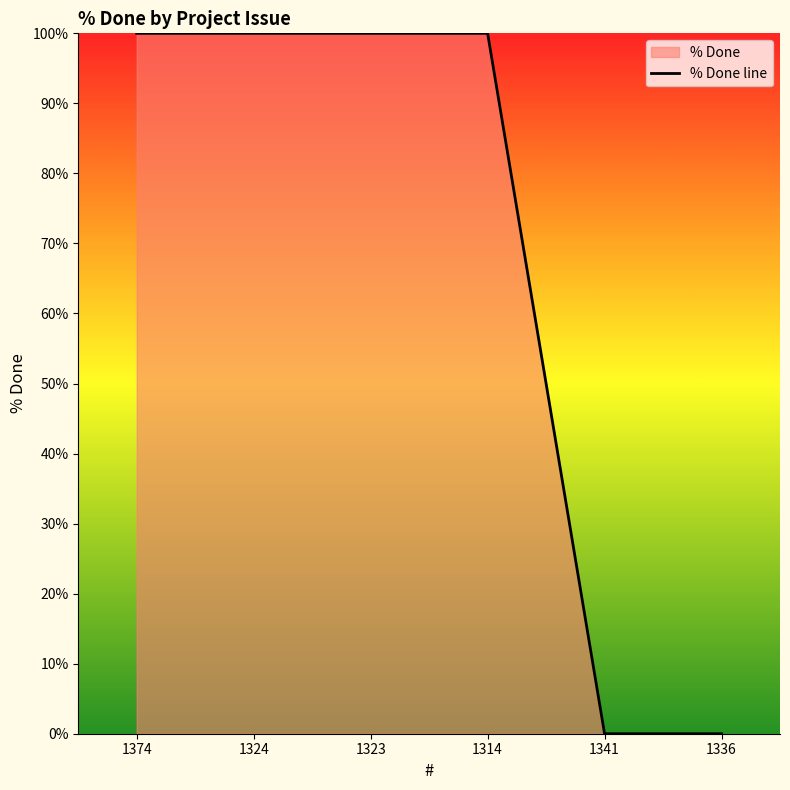

What is the label of the 1st point from the right?

1336